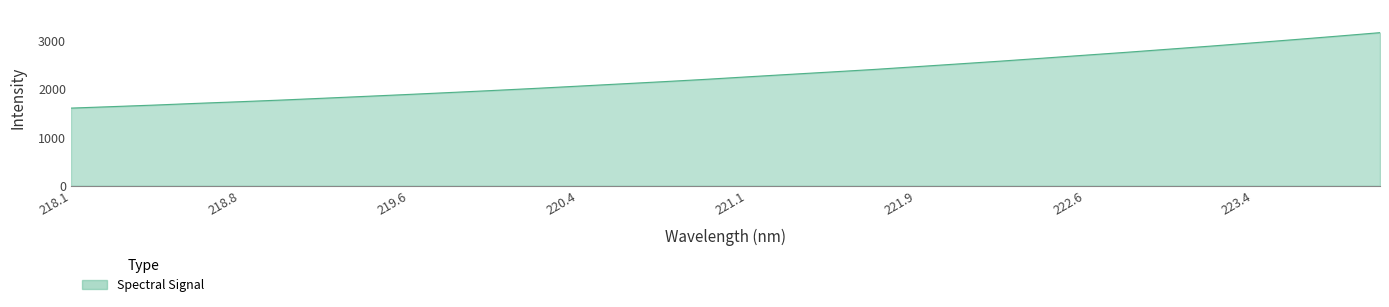

Reading left to right, what are all the values shown in this chart?

1605.8	1637.0	1668.9	1704.4	1737.7	1772.6	1810.7	1849.3	1888.3	1928.8	1970.1	2013.4	2058.9	2104.7	2150.6	2198.4	2250.7	2301.8	2352.1	2403.3	2460.4	2517.4	2575.2	2636.0	2697.9	2758.8	2823.0	2886.8	2954.0	3022.1	3092.1	3163.8